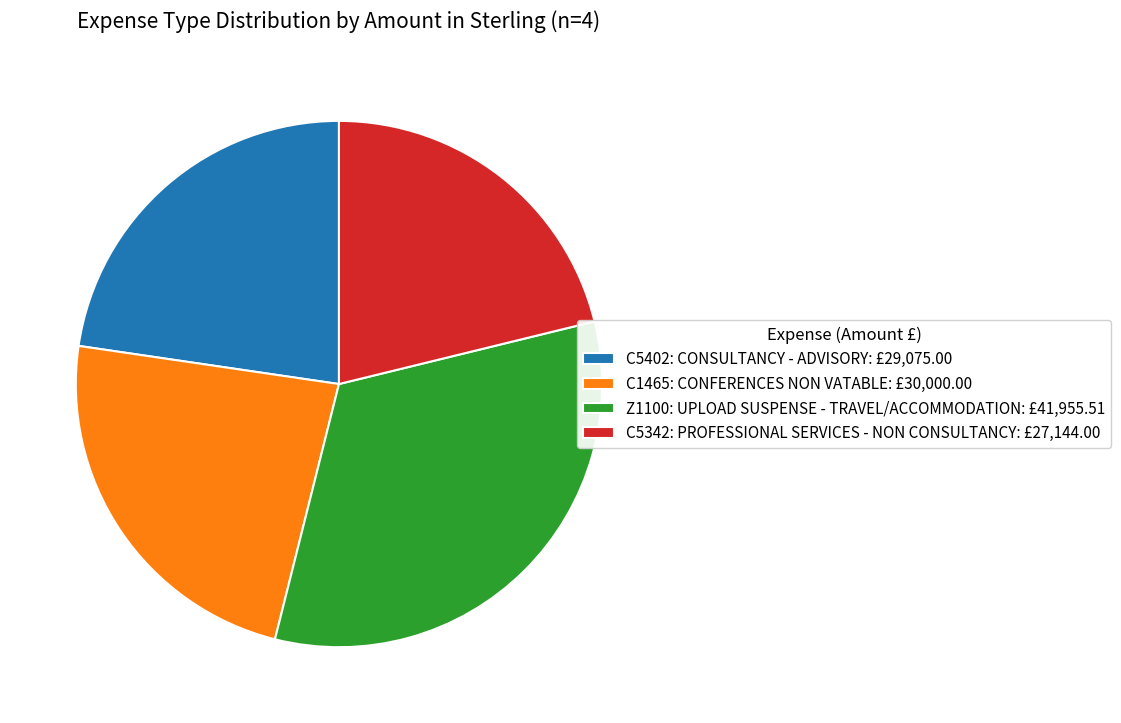

What is the smallest slice in the pie chart?

C5342: PROFESSIONAL SERVICES - NON CONSULTANCY